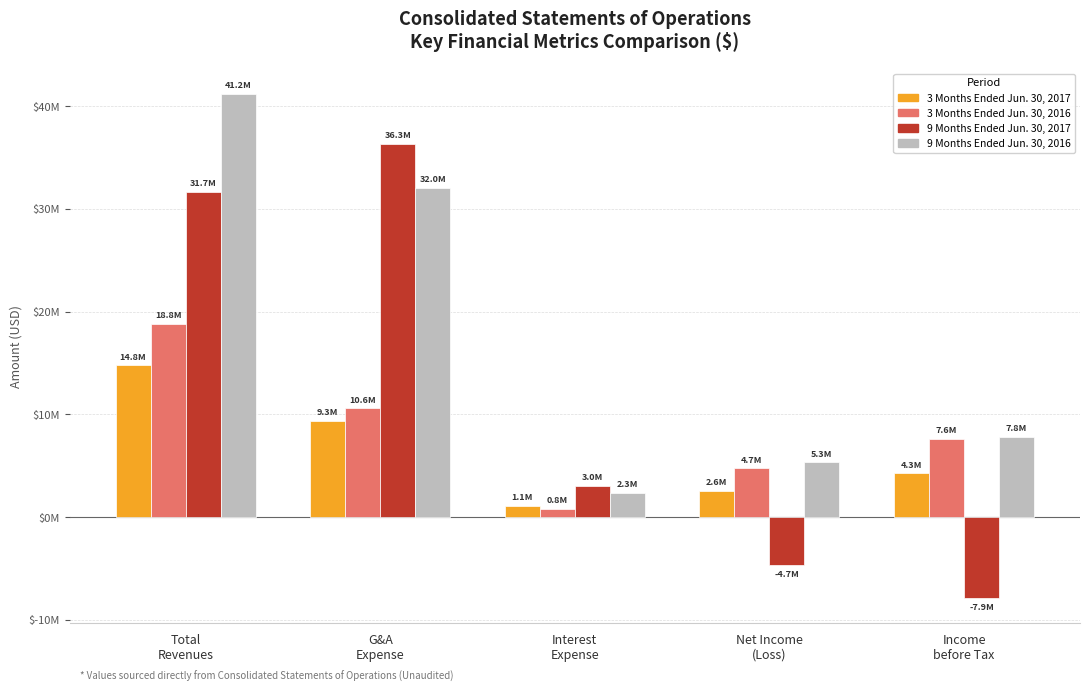

Does the chart contain any negative values?

Yes